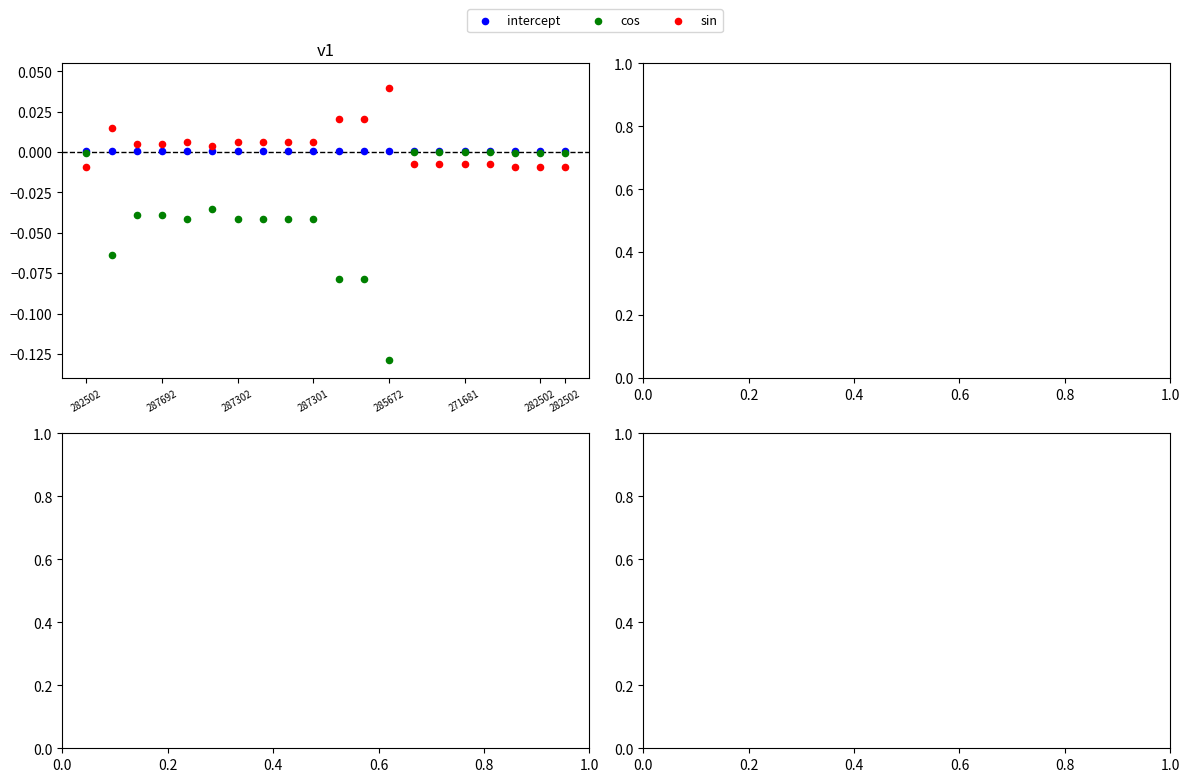

What are all the series names shown in the legend?

intercept, cos, sin